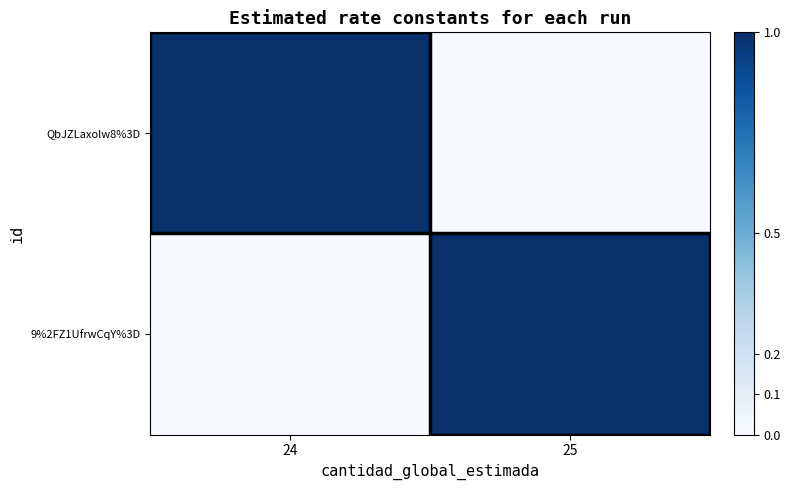

How many data points does each series have?

2